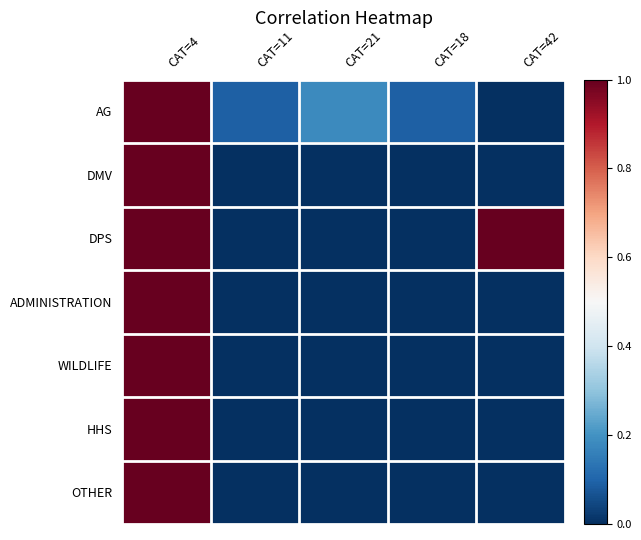

Reading left to right, extract all data points from this chart.

AG: CAT=4=1.0	CAT=11=0.1	CAT=21=0.2	CAT=18=0.1	CAT=42=0.0
DMV: CAT=4=1.0	CAT=11=0.0	CAT=21=0.0	CAT=18=0.0	CAT=42=0.0
DPS: CAT=4=1.0	CAT=11=0.0	CAT=21=0.0	CAT=18=0.0	CAT=42=1.0
ADMINISTRATION: CAT=4=1.0	CAT=11=0.0	CAT=21=0.0	CAT=18=0.0	CAT=42=0.0
WILDLIFE: CAT=4=1.0	CAT=11=0.0	CAT=21=0.0	CAT=18=0.0	CAT=42=0.0
HHS: CAT=4=1.0	CAT=11=0.0	CAT=21=0.0	CAT=18=0.0	CAT=42=0.0
OTHER: CAT=4=1.0	CAT=11=0.0	CAT=21=0.0	CAT=18=0.0	CAT=42=0.0